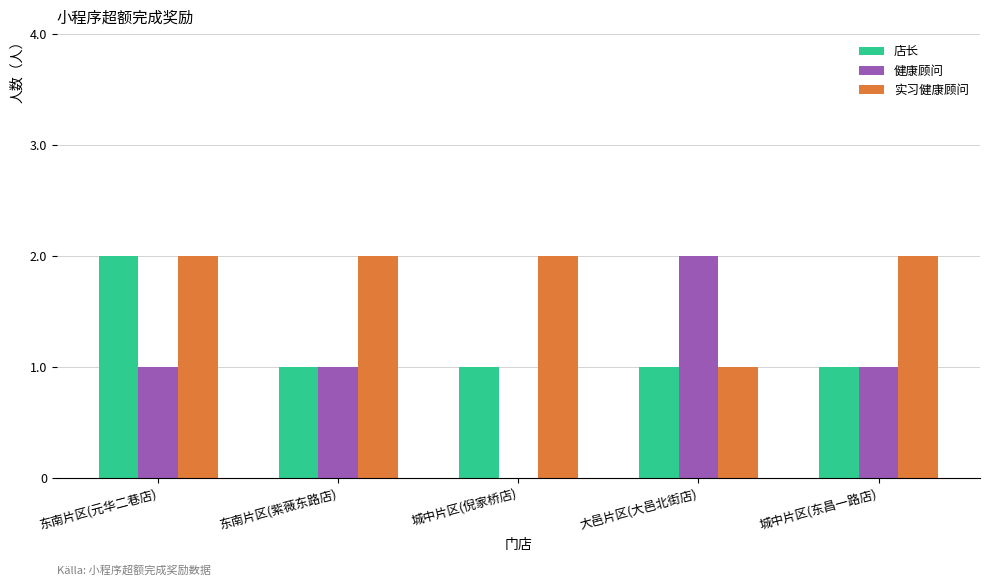

Between 东南片区(元华二巷店) and 东南片区(紫薇东路店), which series saw the biggest shift?

店长